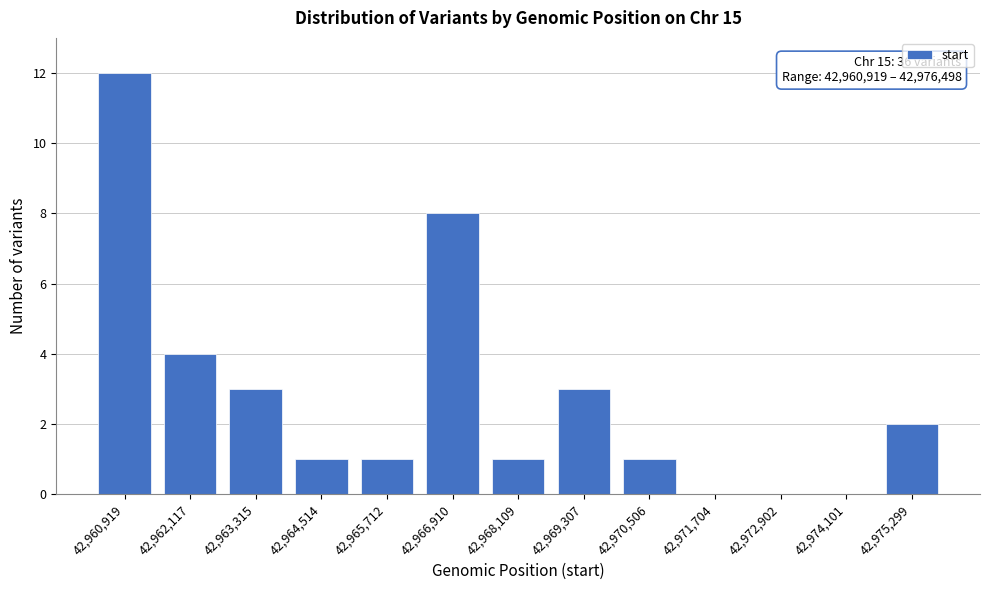

Reading right to left, transcribe all the data shown in this chart.

42,975,299=2	42,974,101=0	42,972,902=0	42,971,704=0	42,970,506=1	42,969,307=3	42,968,109=1	42,966,910=8	42,965,712=1	42,964,514=1	42,963,315=3	42,962,117=4	42,960,919=12